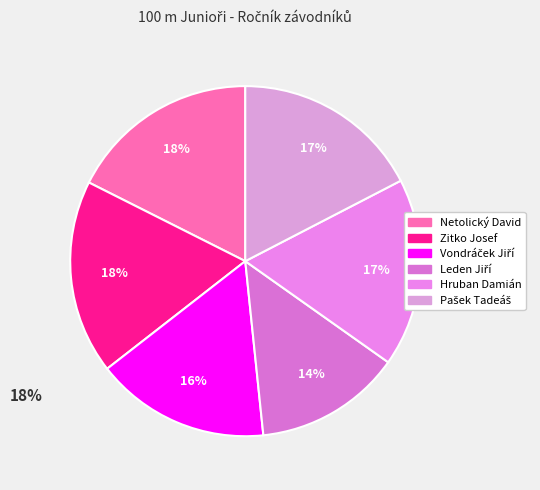

To the nearest percent, what portion does Pašek Tadeáš represent?

17%